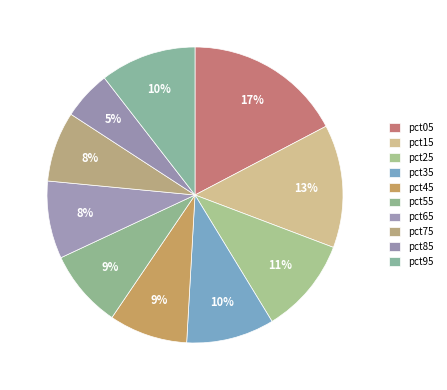

What percentage is the pct25 slice, to the nearest percent?

11%